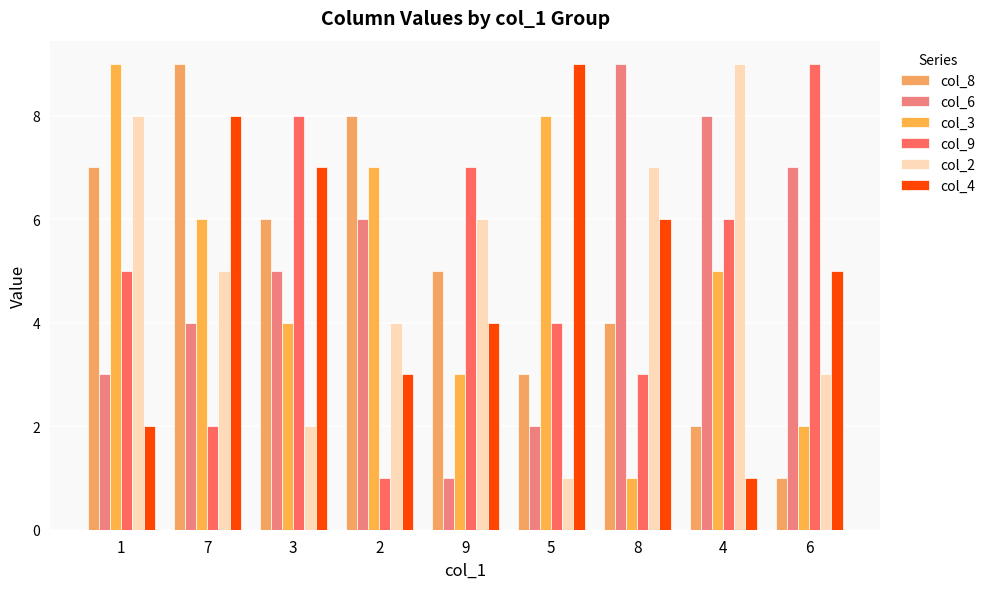

Count the number of categories in the chart.

9